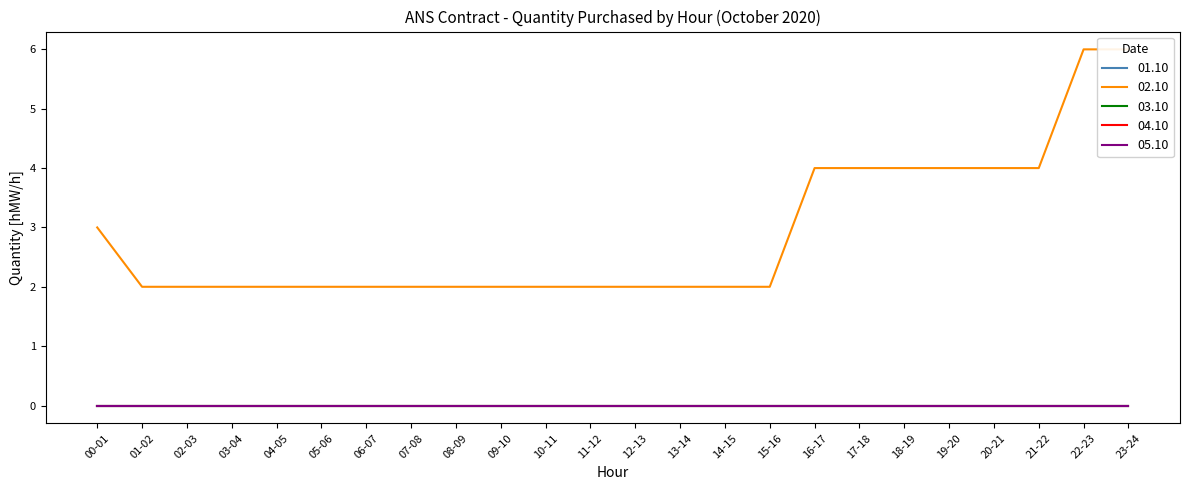

What are all the series names shown in the legend?

01.10, 02.10, 03.10, 04.10, 05.10